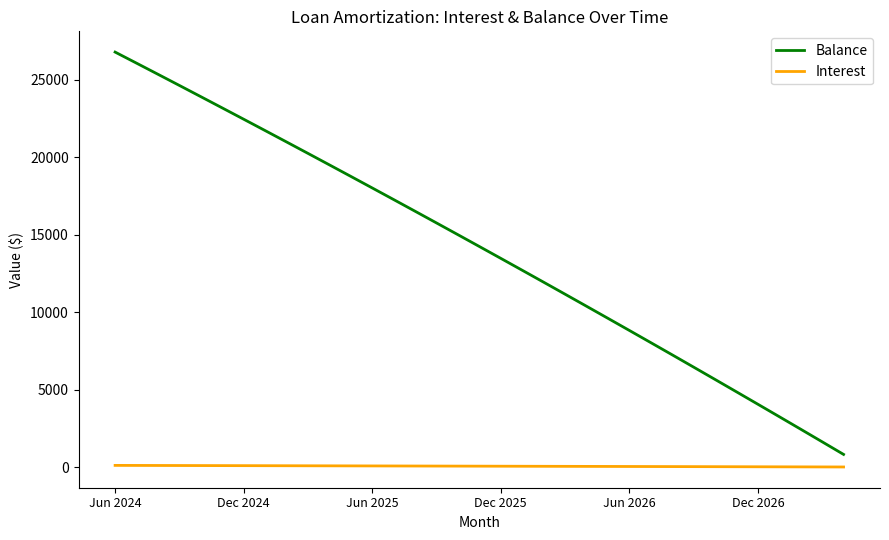

True or false: Balance and Interest intersect in this chart.

False